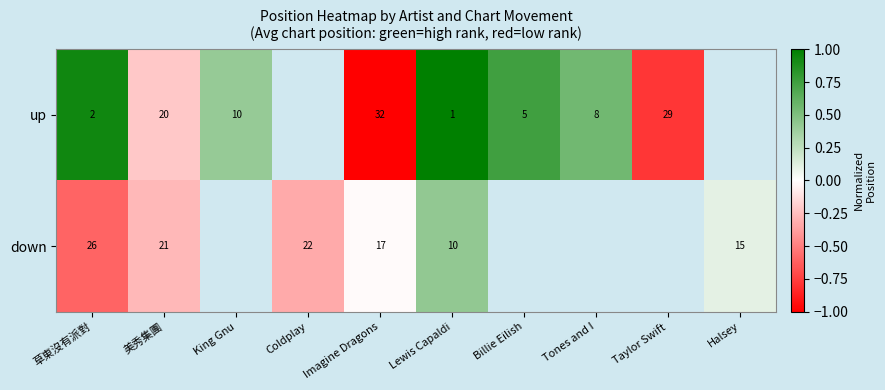

Is it true that down equals 0.1 at Halsey?

True